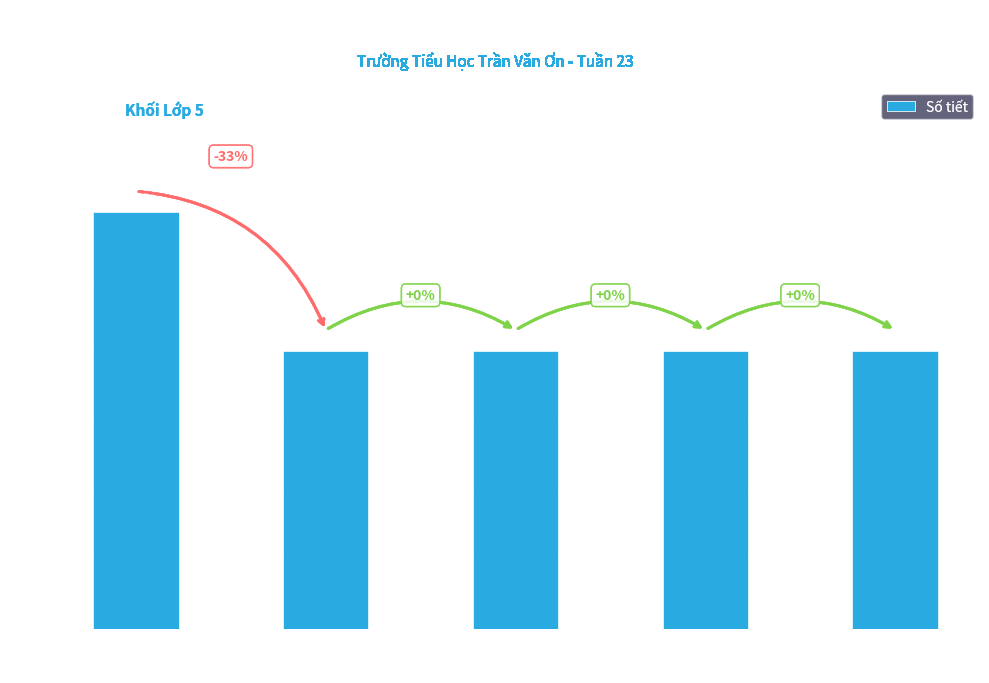

What position from the right is Thứ sáu
18/03?

1